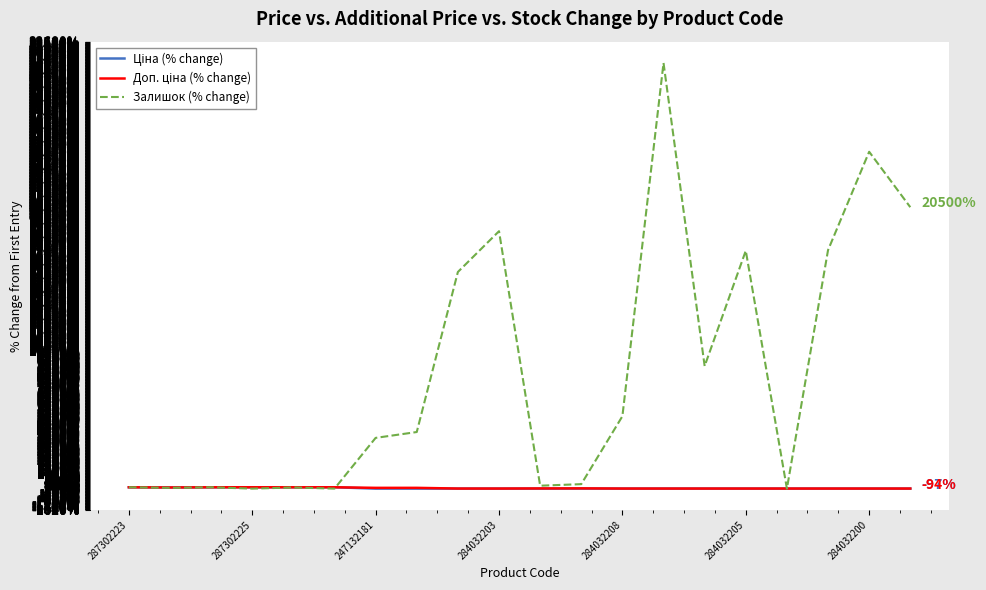

Which series has the largest total across all categories?

Залишок (% change)